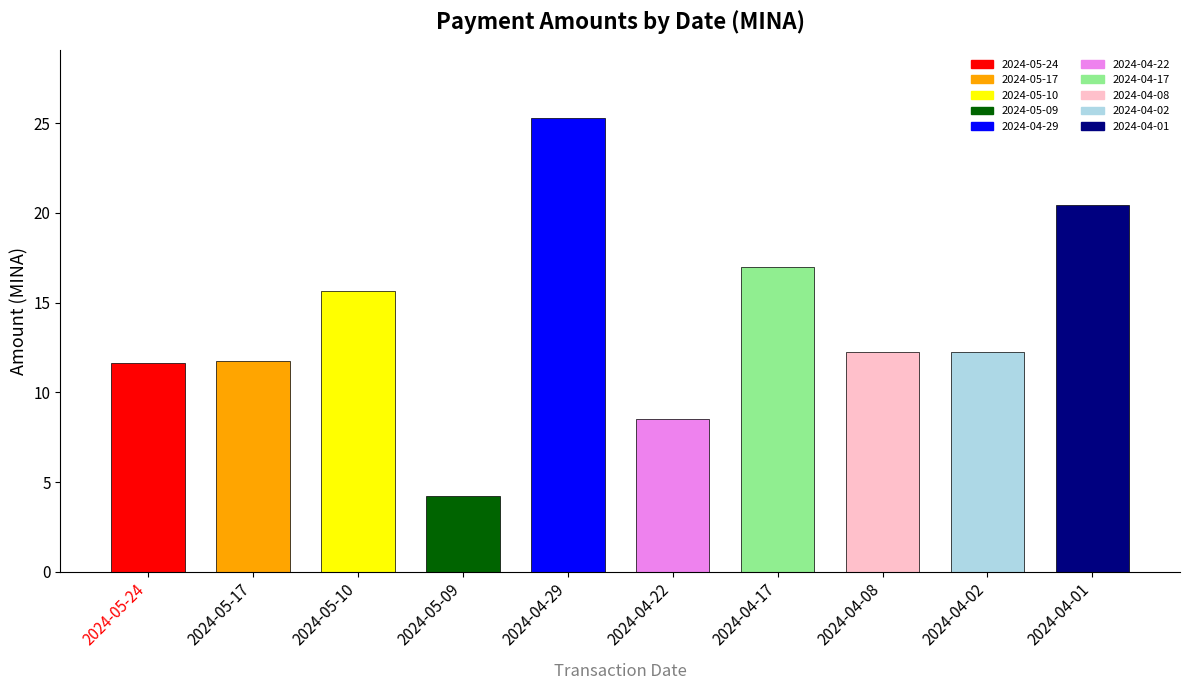

The value at 2024-05-09 is 1.1. True or false?

False